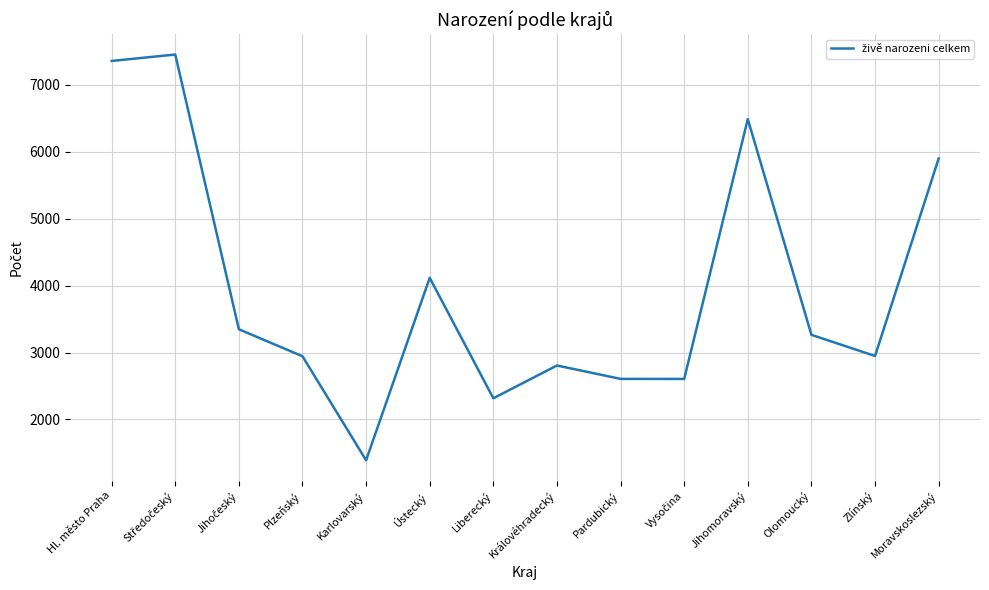

What is the difference between the maximum and minimum values?

6060